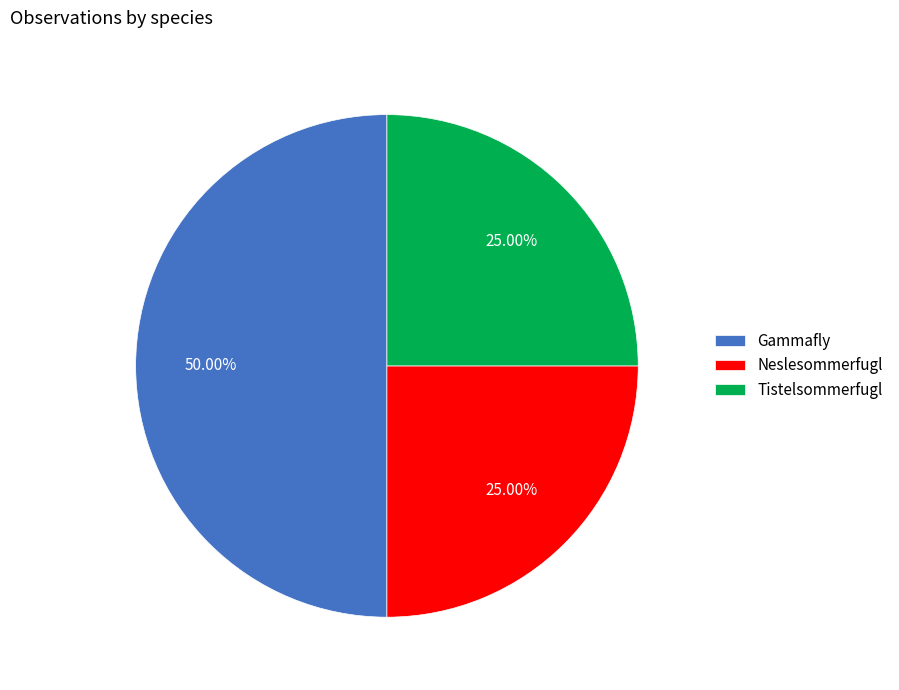

To the nearest percent, what is the difference between the Gammafly and Neslesommerfugl slice percentages?

25%